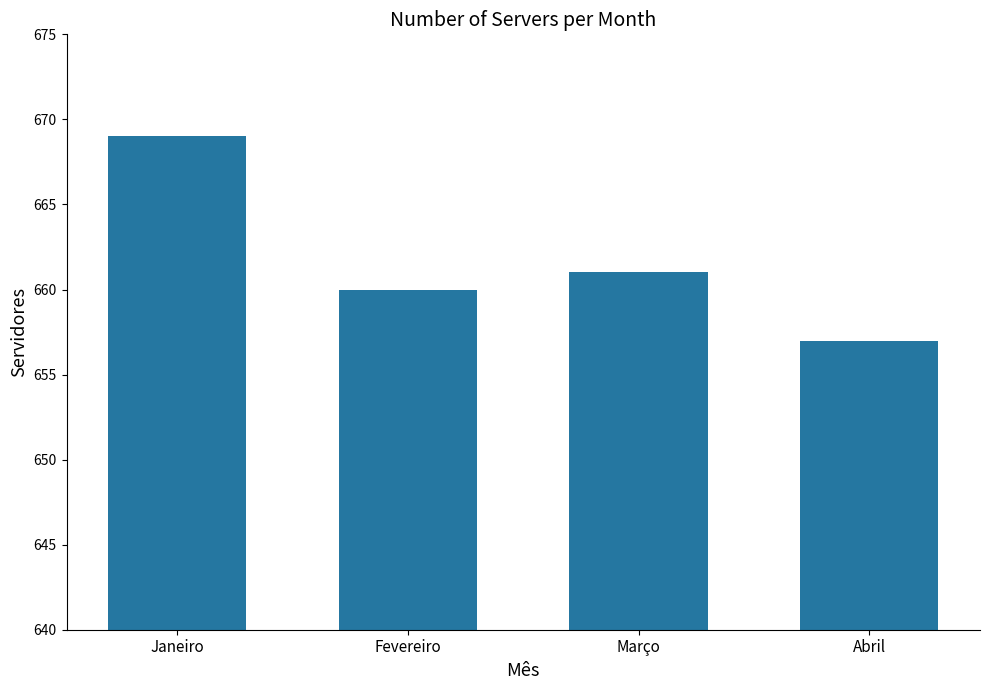

Is it true that the value at Março is 256?

False